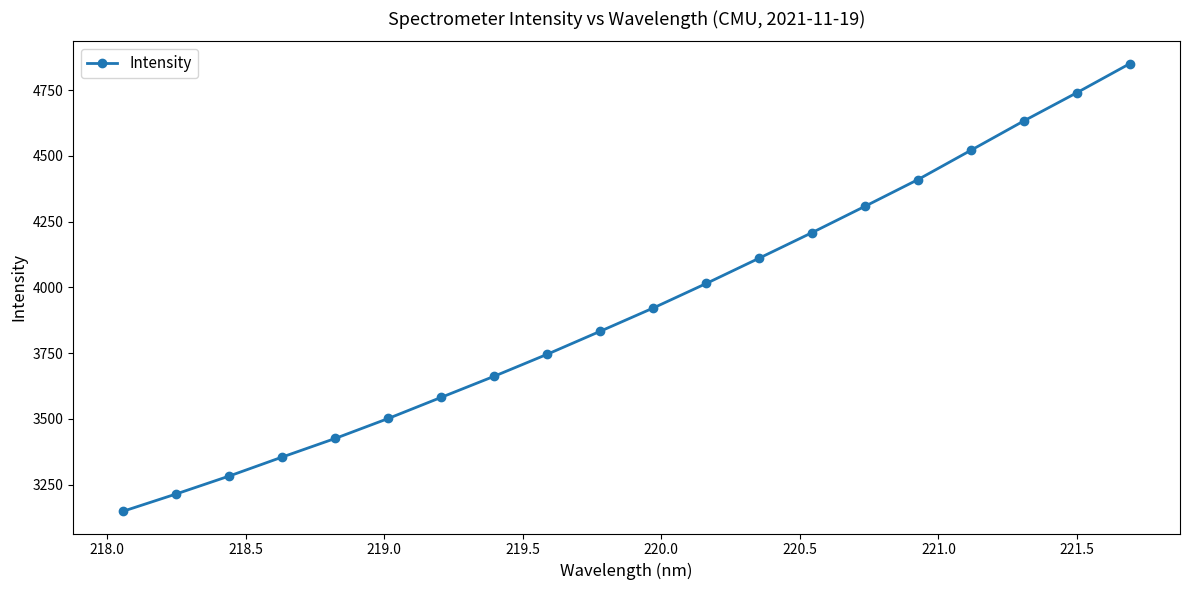

What is the value of the 14th point from the left?

4208.2